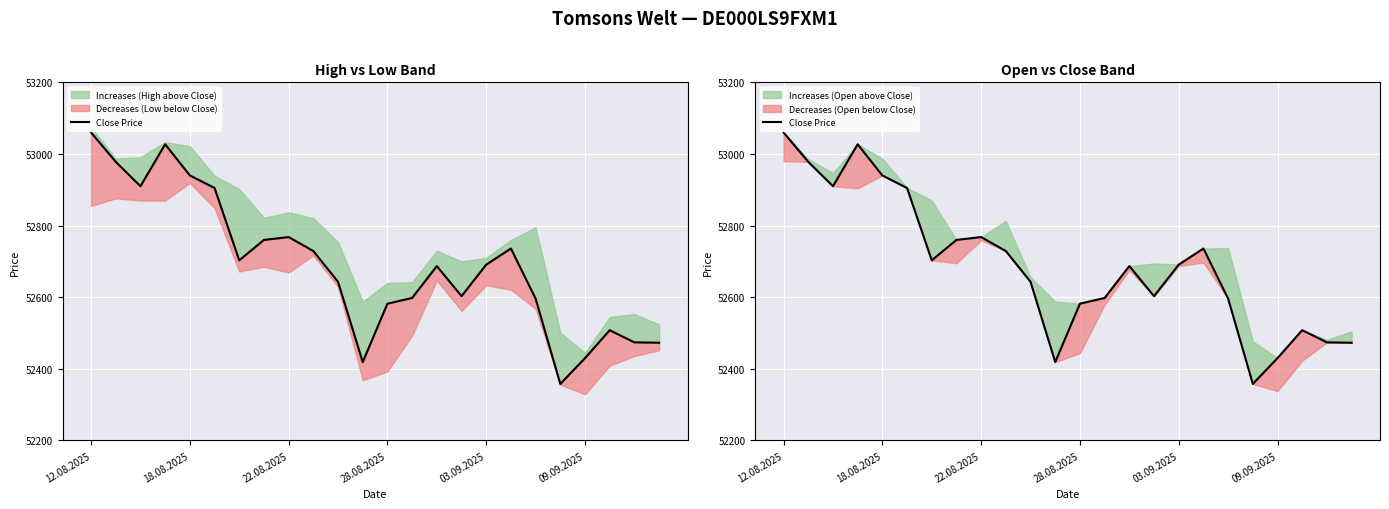

Reading left to right, list all the values displayed in this chart.

53060	52978	52910	53027	52940	52905	52703	52760	52768	52729	52643	52419	52582	52598	52687	52603	52691	52736	52596	52358	52430	52508	52474	52473